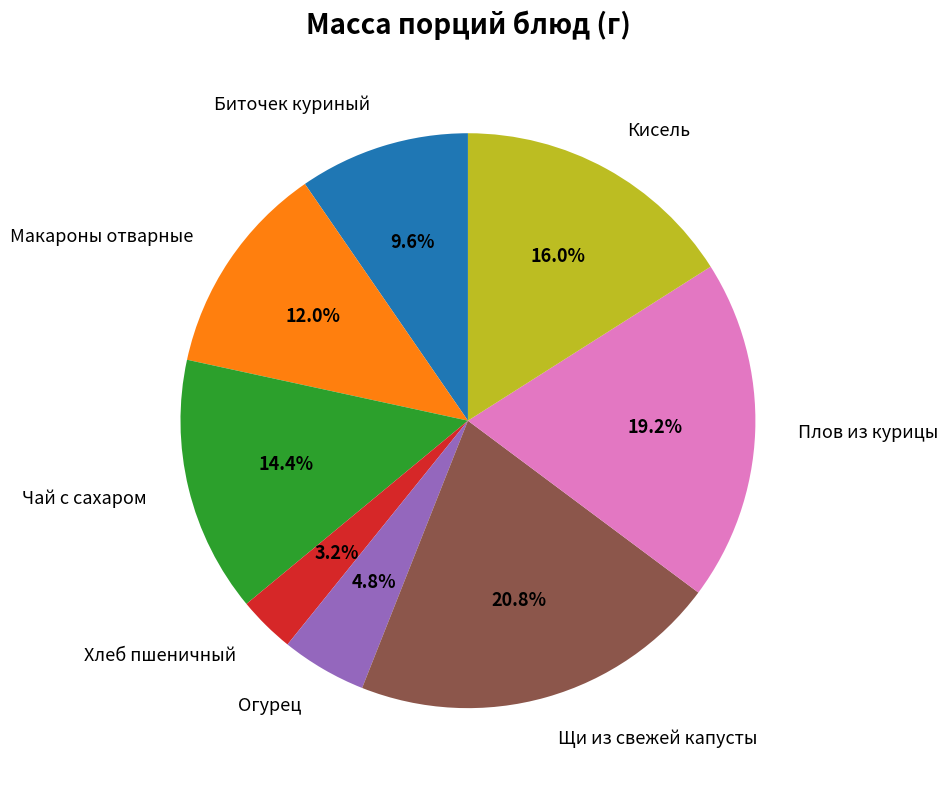

True or false: Биточек куриный accounts for 1% of the total.

False